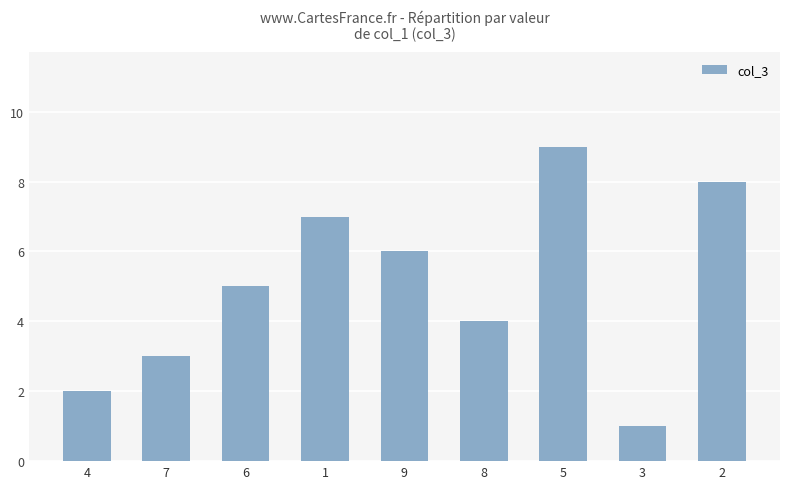

List the labels in order of value, largest first.

5, 2, 1, 9, 6, 8, 7, 4, 3